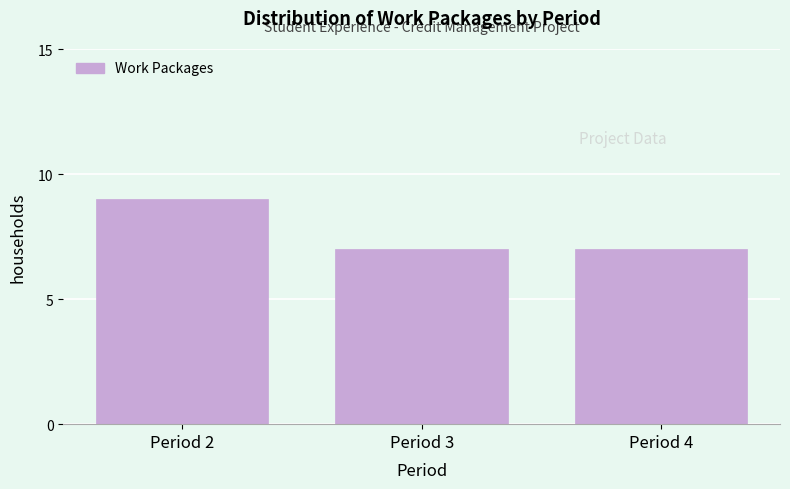

Reading left to right, list all the values displayed in this chart.

9	7	7